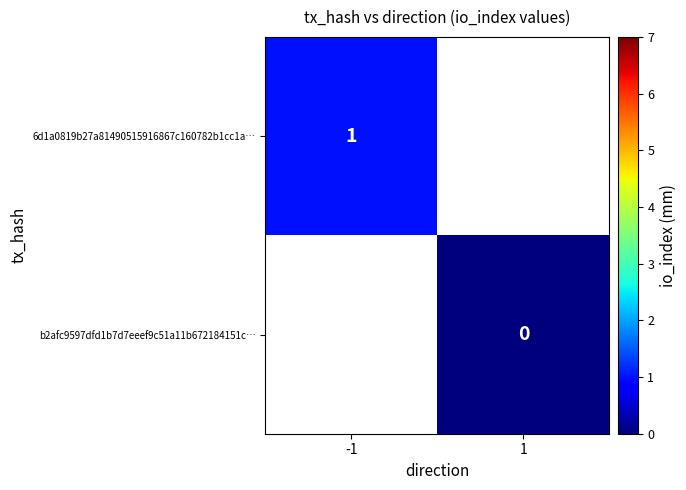

Between -1 and 1, which is larger?

1